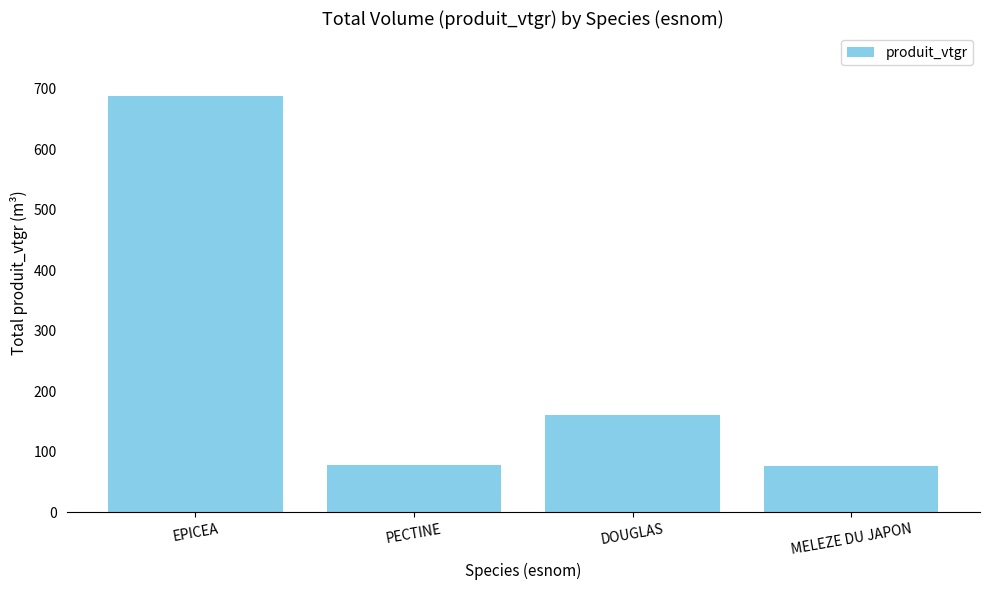

What position from the right is PECTINE?

3